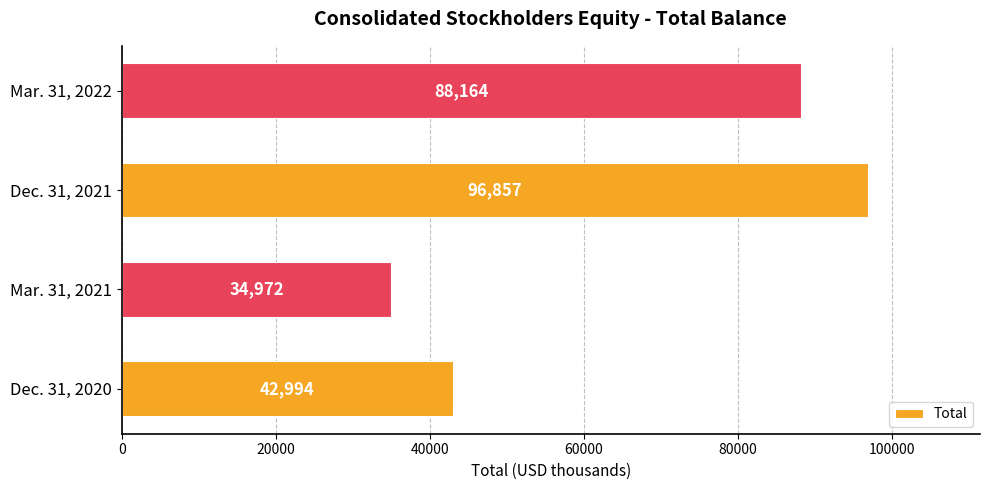

Does the chart contain any negative values?

No